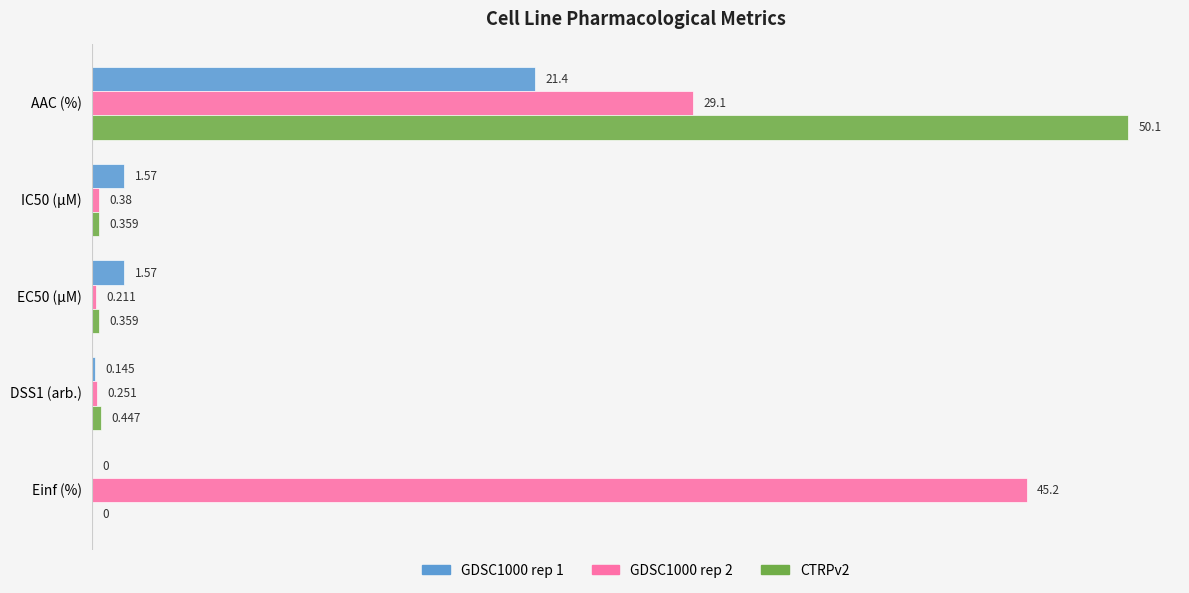

How many values in CTRPv2 are above zero?

4